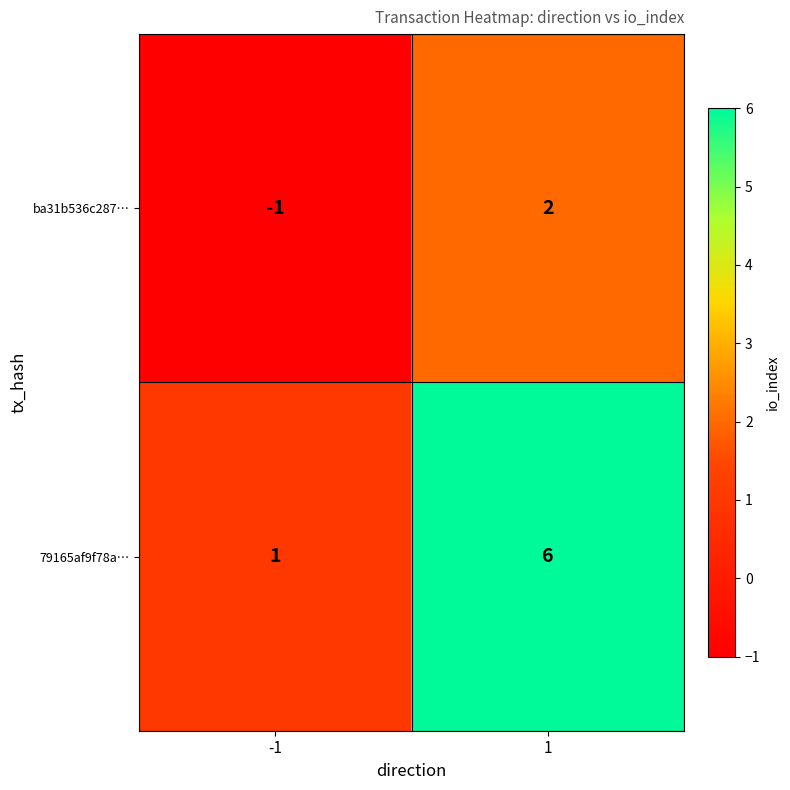

Between -1 and 1, which series saw the biggest shift?

79165af9f78a…